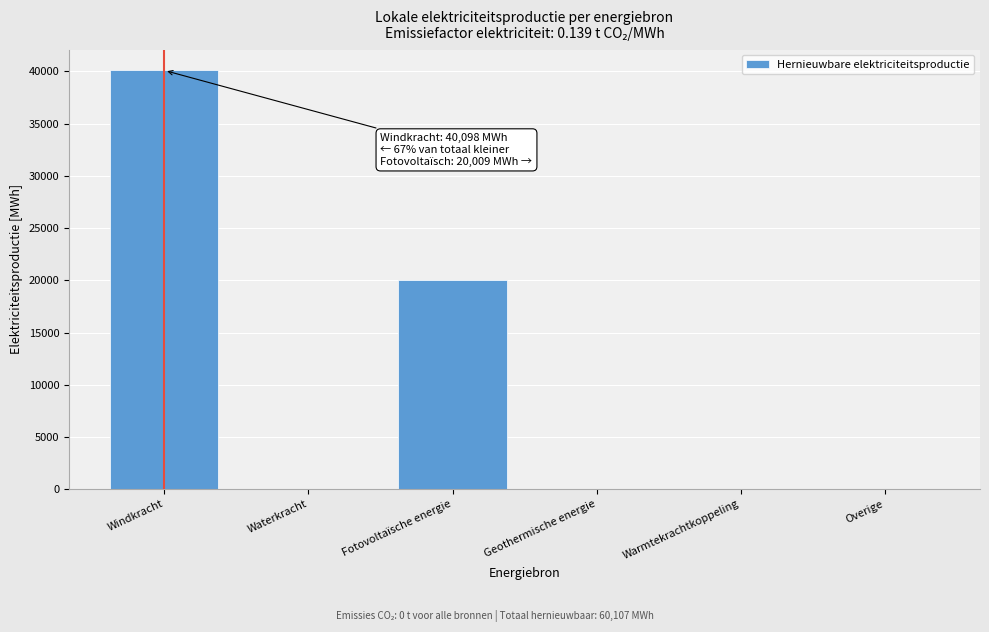

Reading right to left, extract all data points from this chart.

Overige=0.0	Warmtekrachtkoppeling=0.0	Geothermische energie=0.0	Fotovoltaïsche energie=20009.1	Waterkracht=0.0	Windkracht=40098.3